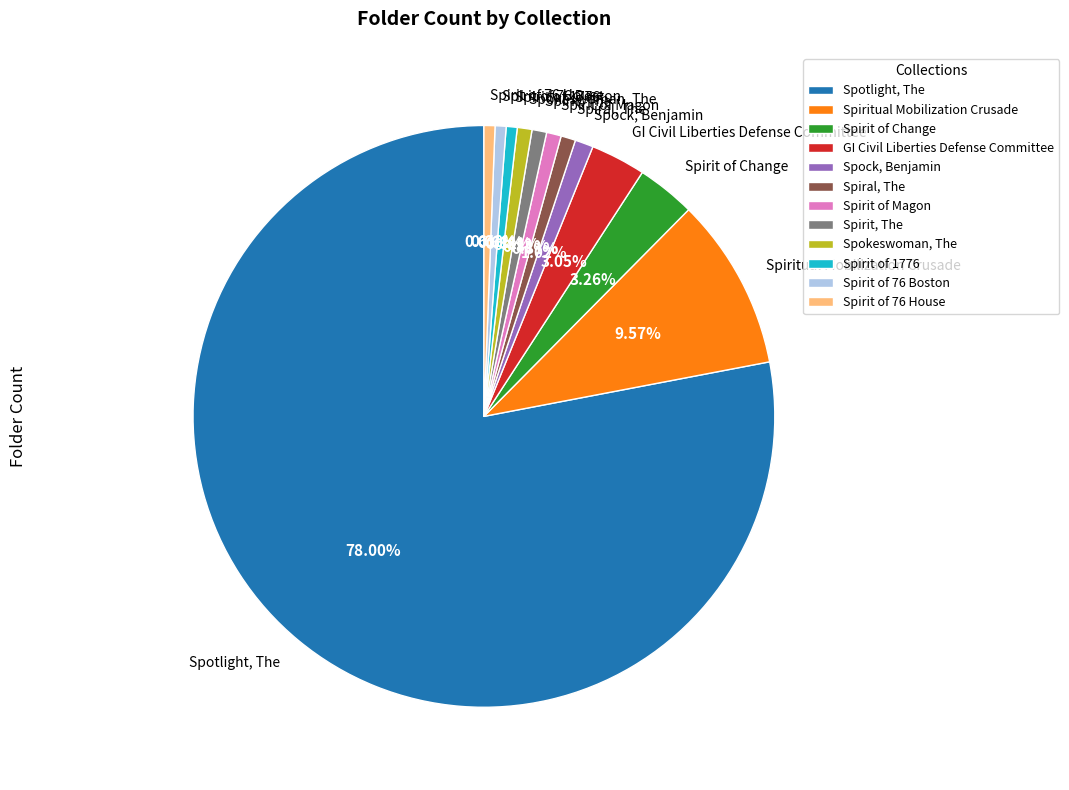

Which category accounts for the majority?

Spotlight, The